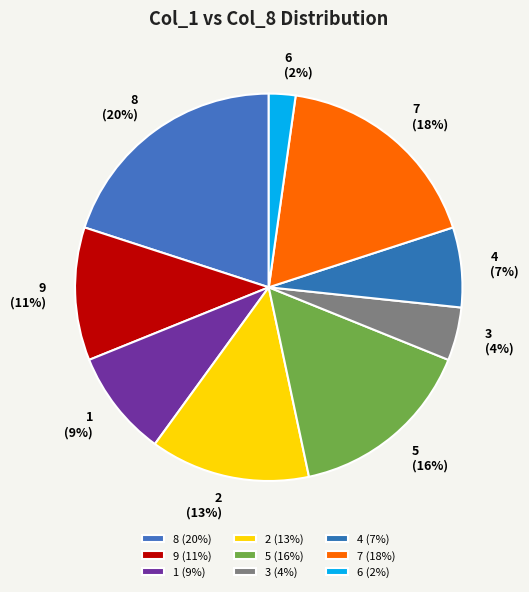

Rank the categories by value from highest to lowest.

8, 7, 5, 2, 9, 1, 4, 3, 6